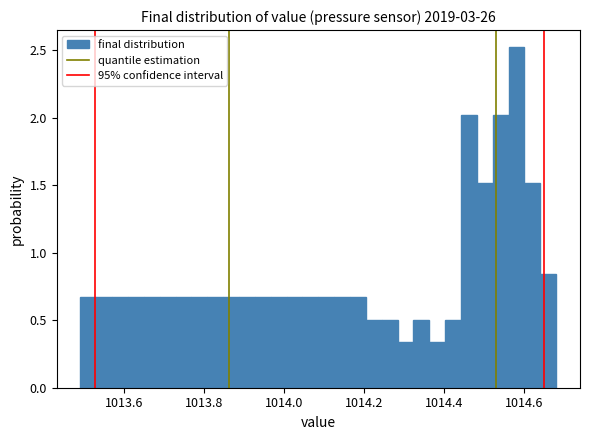

Around what value on the x-axis is the tallest bar? Give the approximate position of its centre, as read against the axis.

1014.58